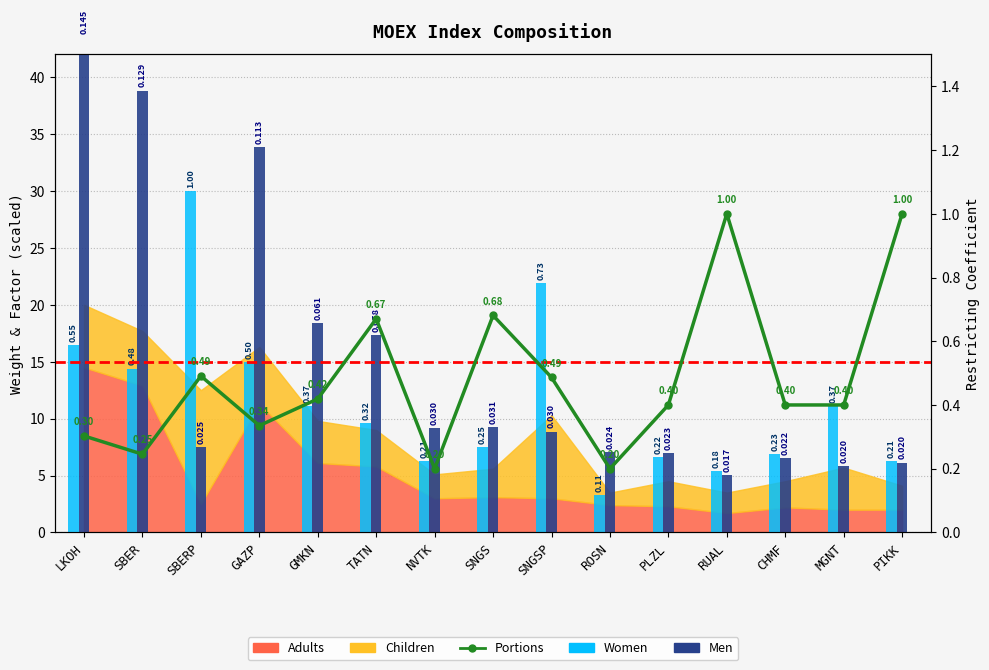

The Men series shows 12.5 at SBERP. True or false?

False